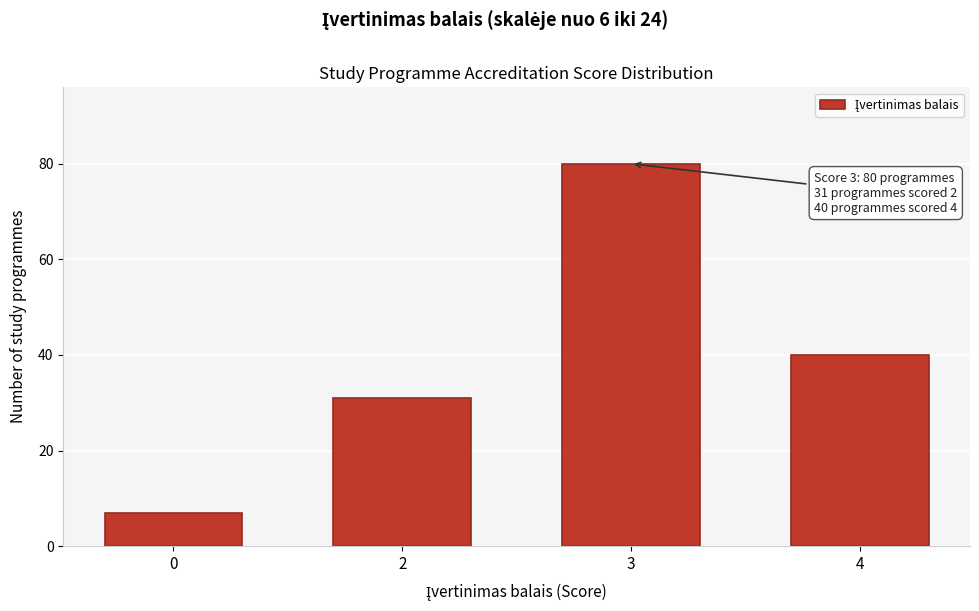

Reading left to right, extract all data points from this chart.

0=7	2=31	3=80	4=40